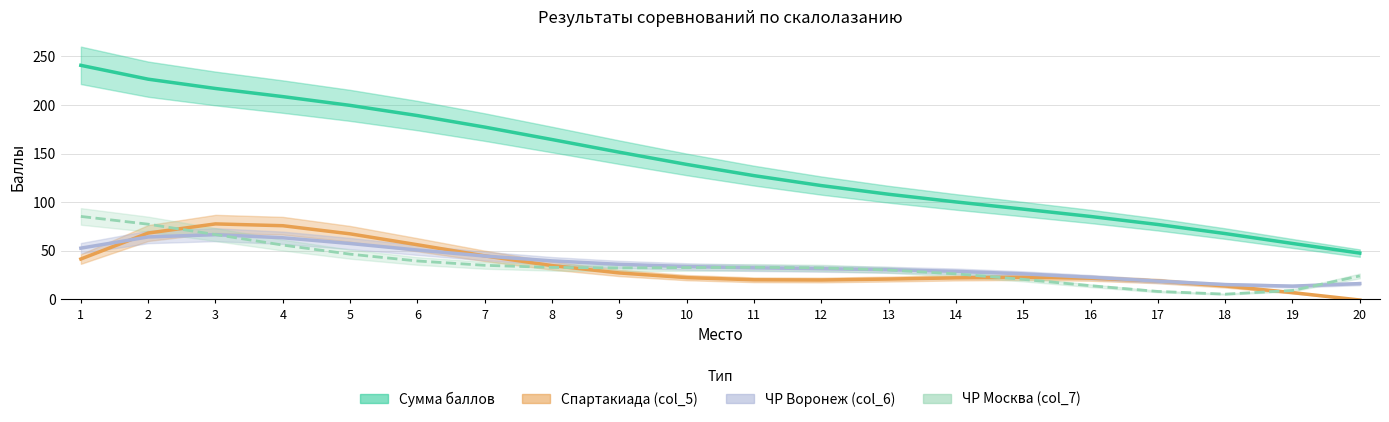

The value of col_5 at 3 is 161. True or false?

False